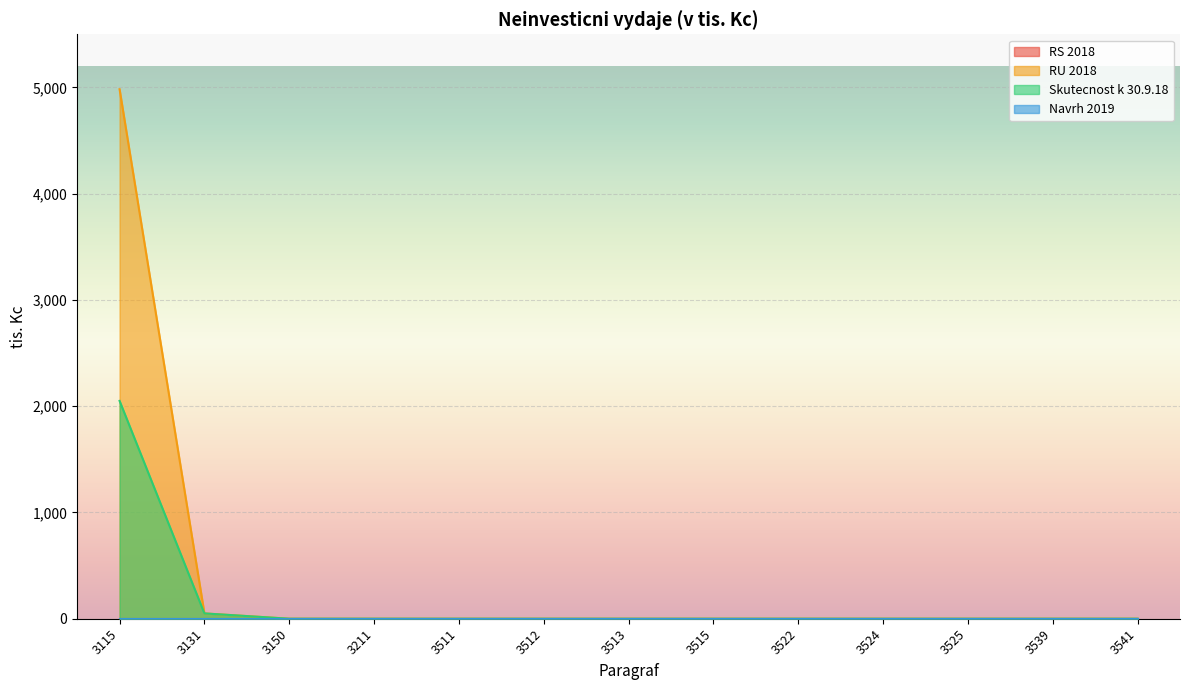

Which series has the largest range (max minus min)?

RU 2018